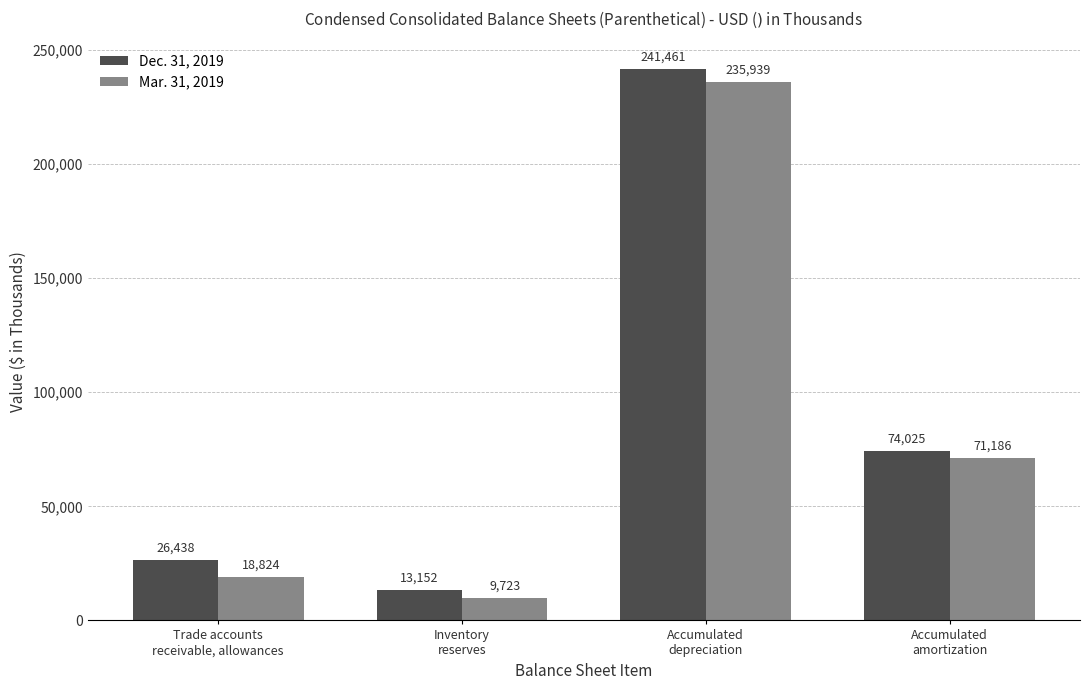

What is the difference between the second highest and minimum values in the Dec. 31, 2019 series?

60873